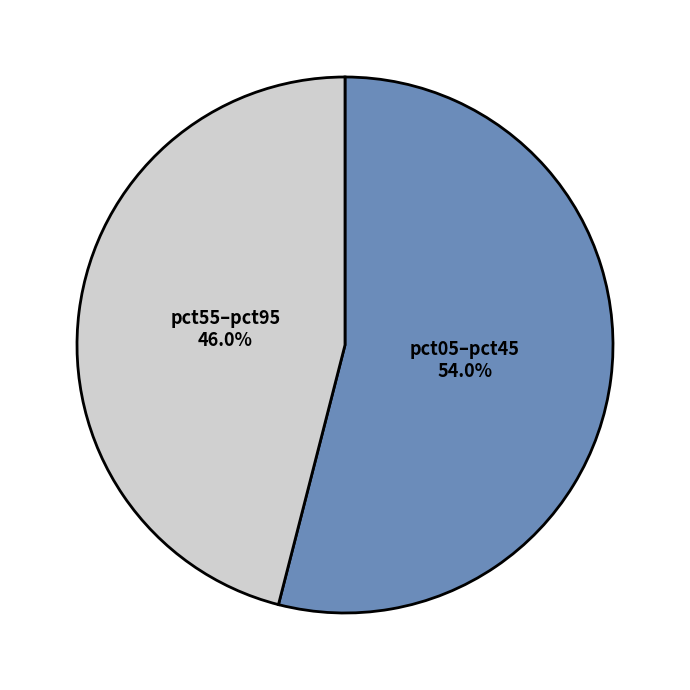

What percentage do pct55–pct95 and pct05–pct45 together represent?

100.0%